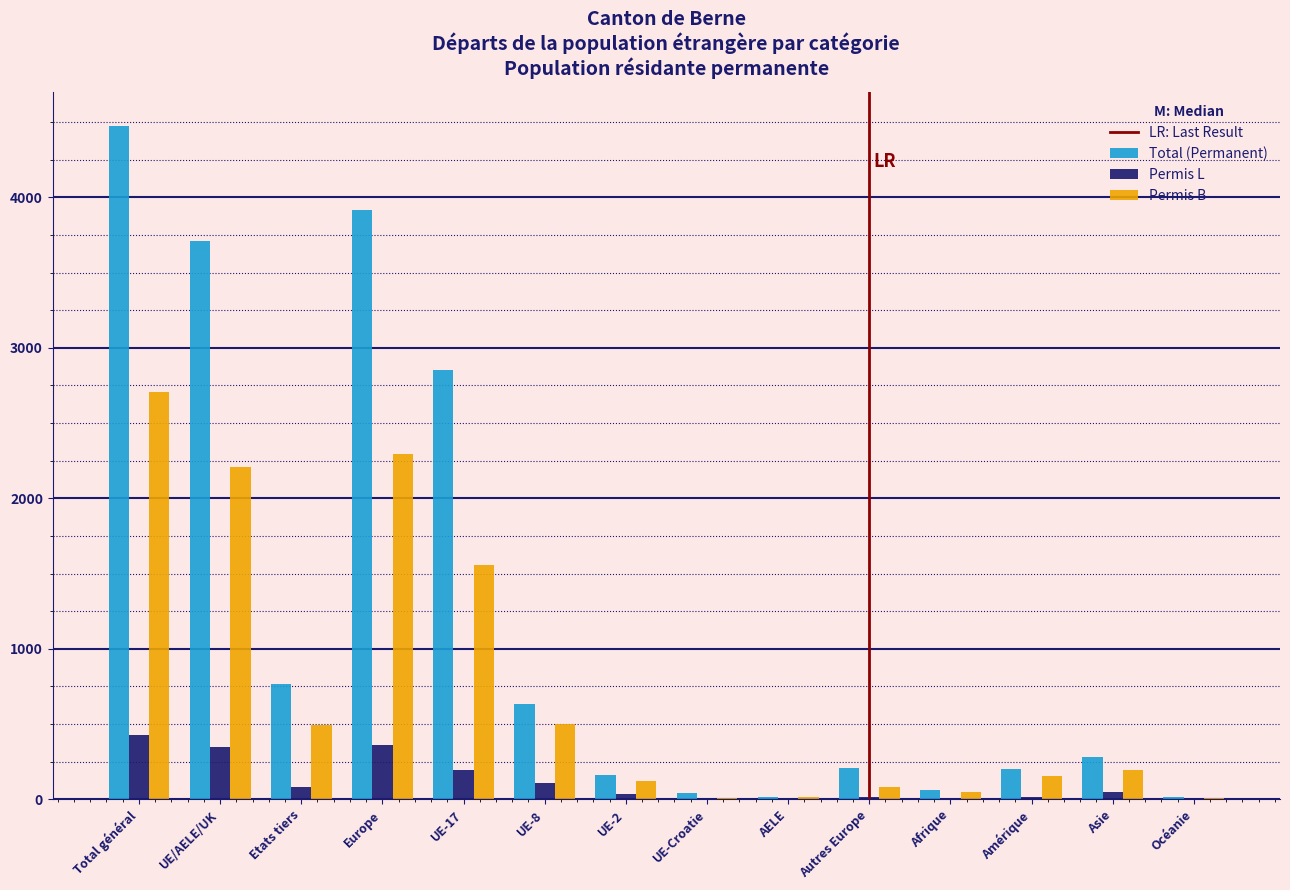

The Permis B series shows 2294 at Europe. True or false?

True